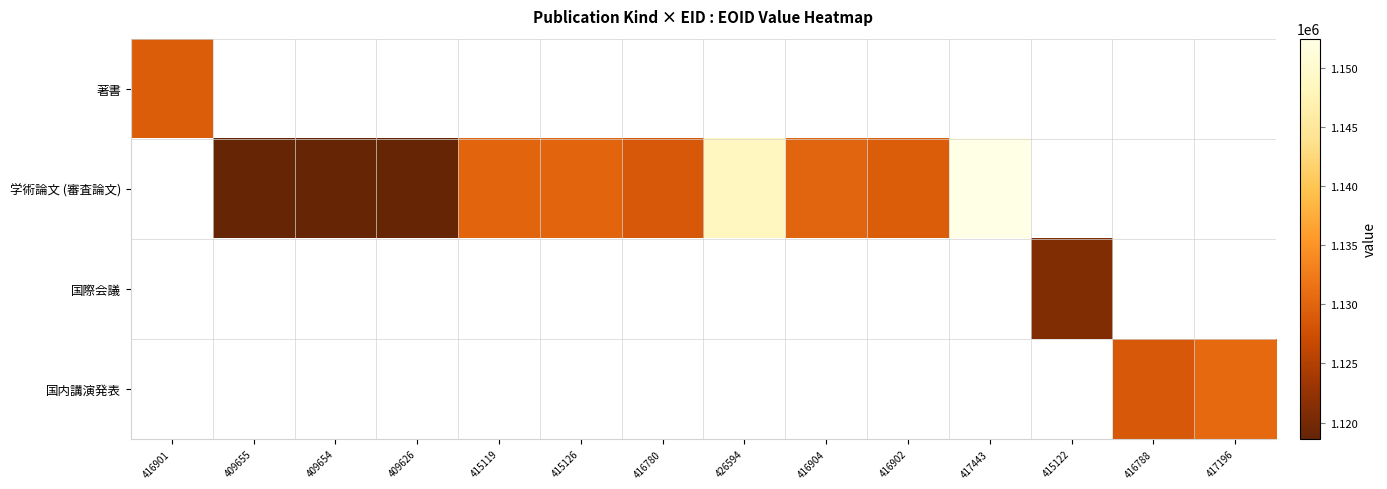

How many categories are shown in the chart?

14